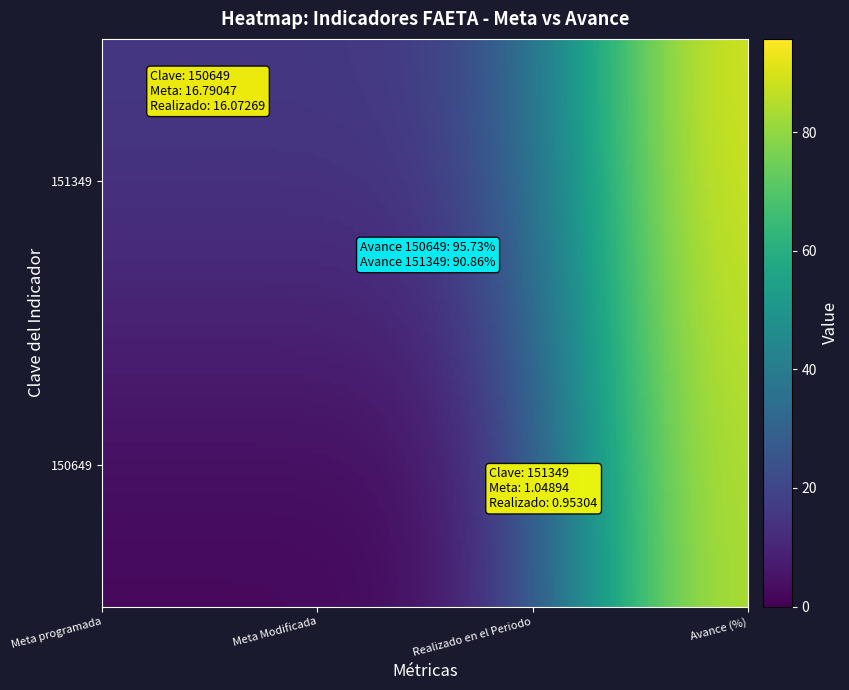

Reading right to left, extract all data points from this chart.

150649: 3=95.7	2=16.1	1=16.8	0=16.8
151349: 3=90.9	2=1.0	1=1.0	0=1.0